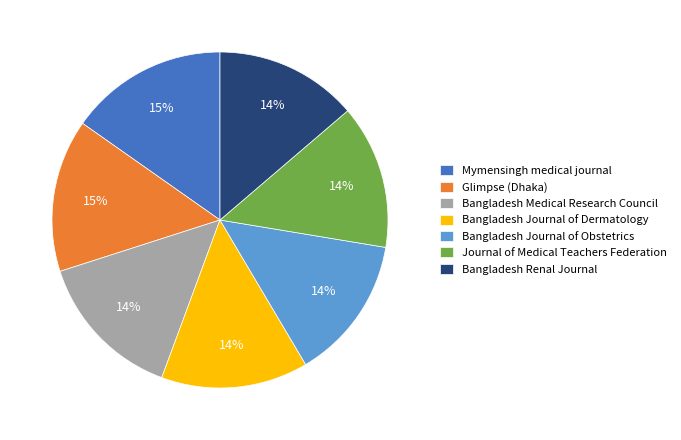

What is the ratio of the value at Journal of Medical Teachers Federation to the value at Mymensingh medical journal?

0.9